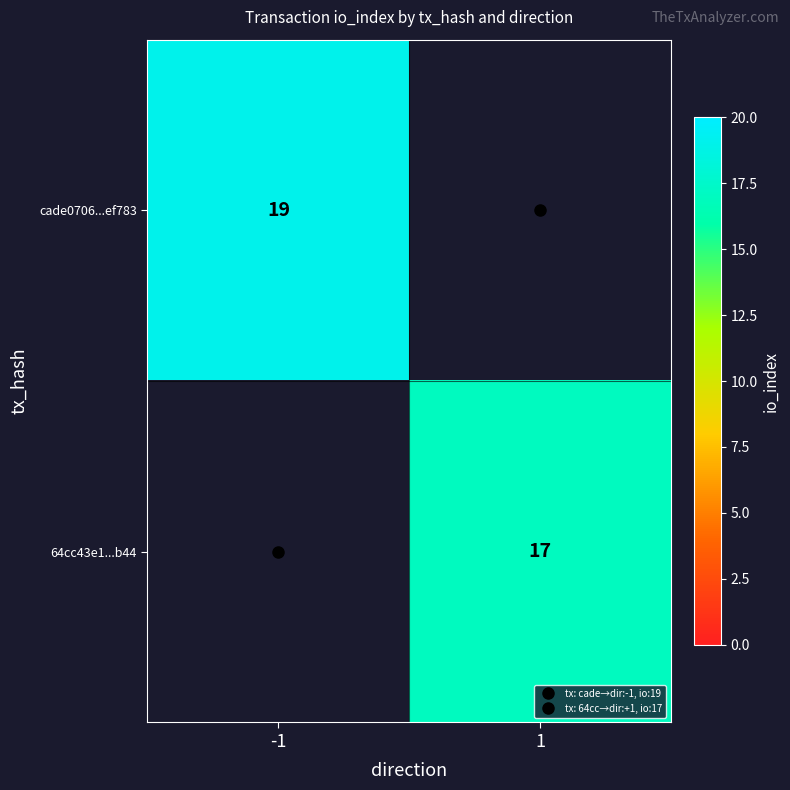

How many categories are shown in the chart?

2